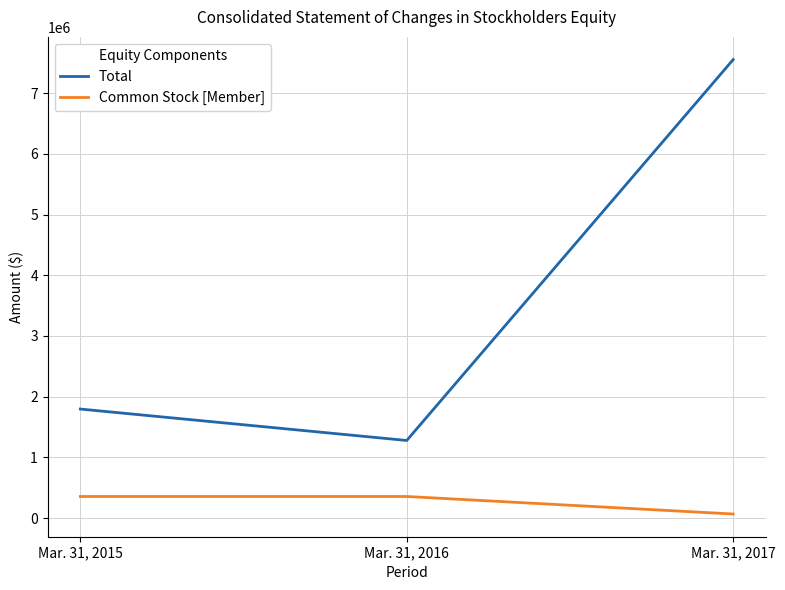

At which label does Total reach its peak?

Mar. 31, 2017